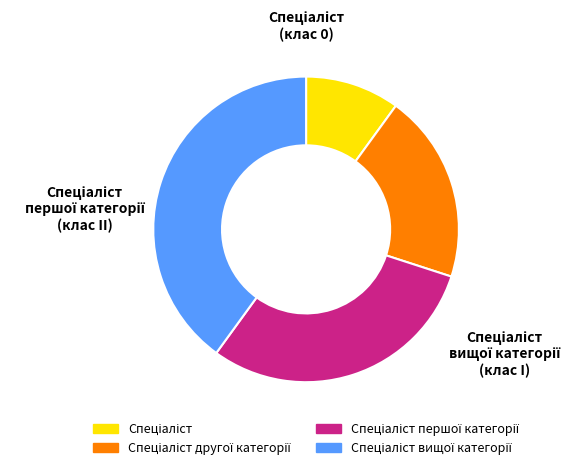

Is there a majority slice in this chart?

No